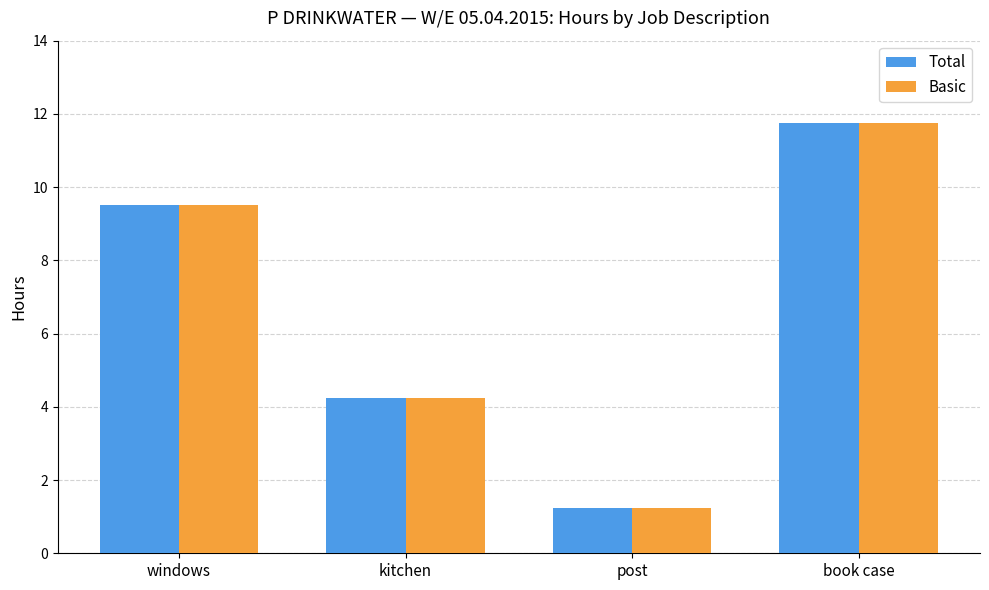

What is the value of the Total bar at the 1st from the left?

9.5